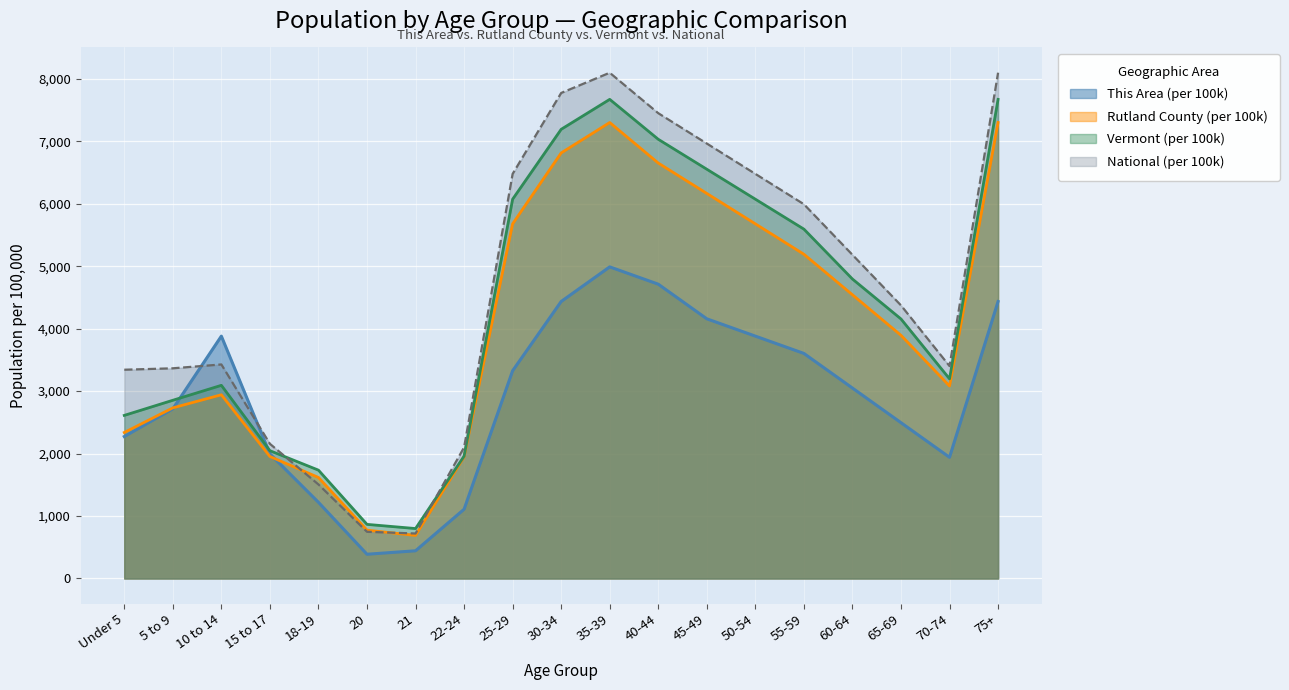

Is it true that National equals 4585.5 at Under 5?

False